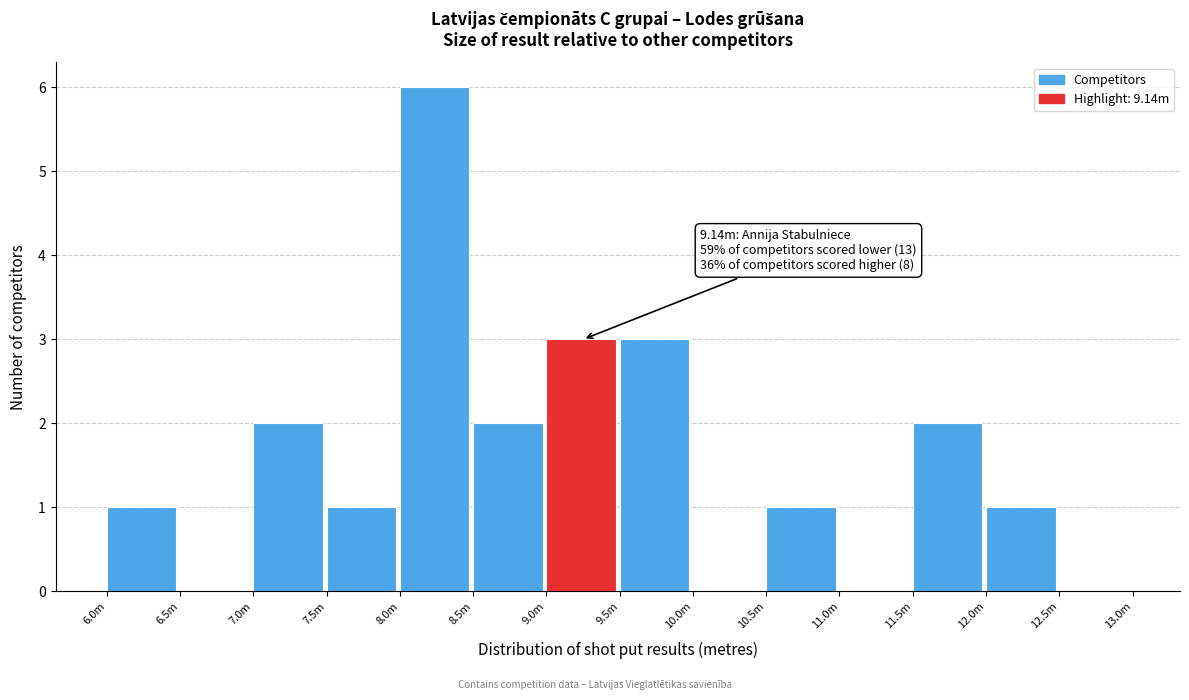

Reading left to right, what are all the values shown in this chart?

6.0m=1	6.5m=0	7.0m=2	7.5m=1	8.0m=6	8.5m=2	9.0m=3	9.5m=3	10.0m=0	10.5m=1	11.0m=0	11.5m=2	12.0m=1	12.5m=0